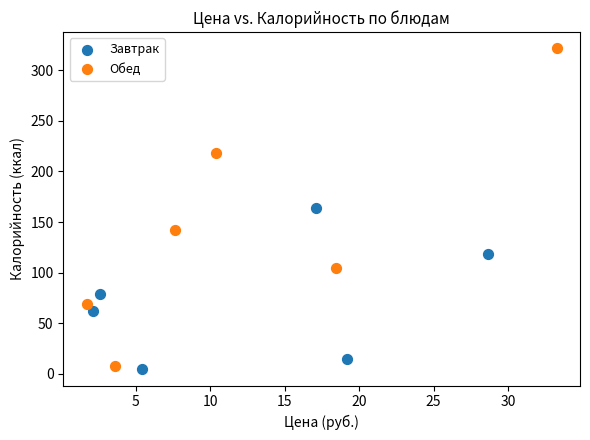

Which series reaches the maximum Y coordinate?

Обед